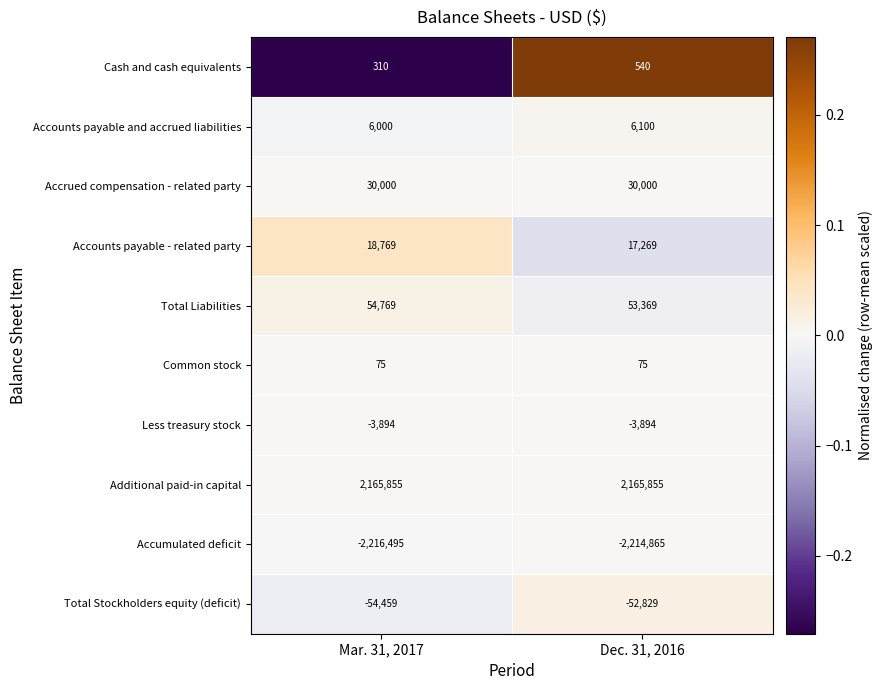

The Common stock series shows 75 at Dec. 31, 2016. True or false?

True